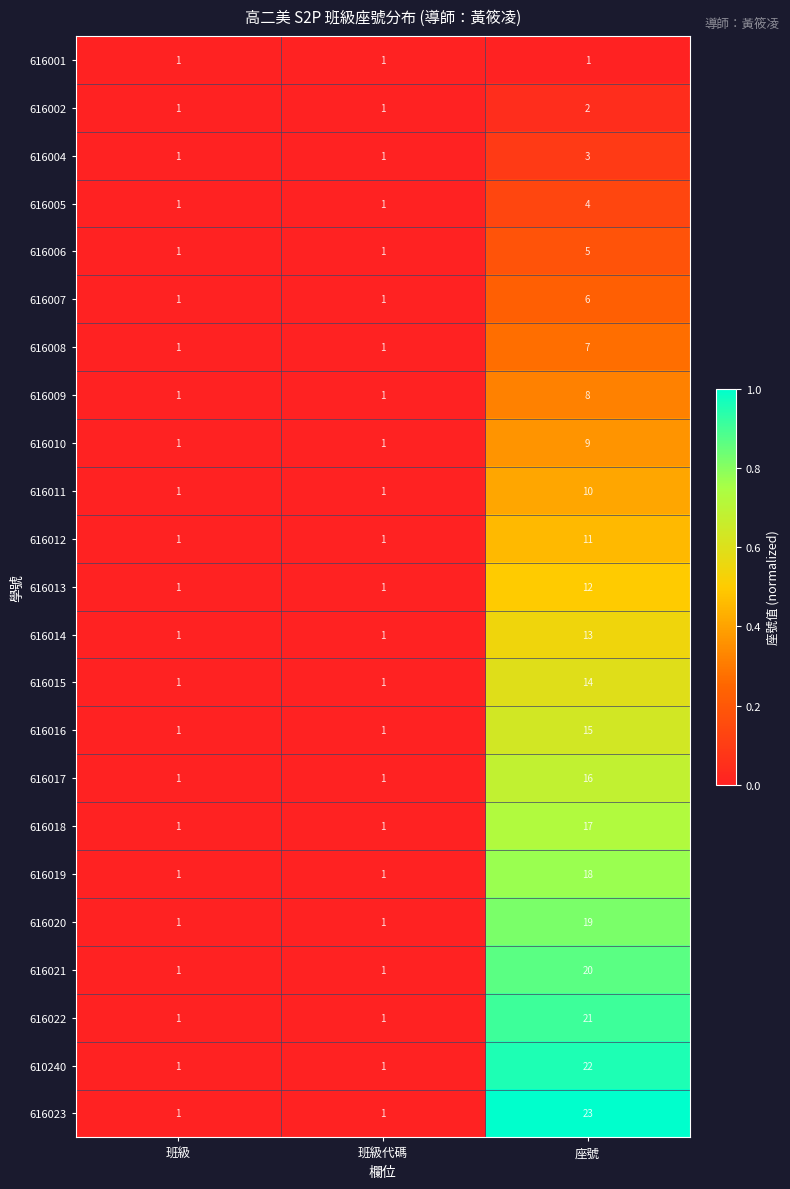

At which category is the sum across all series the highest?

座號